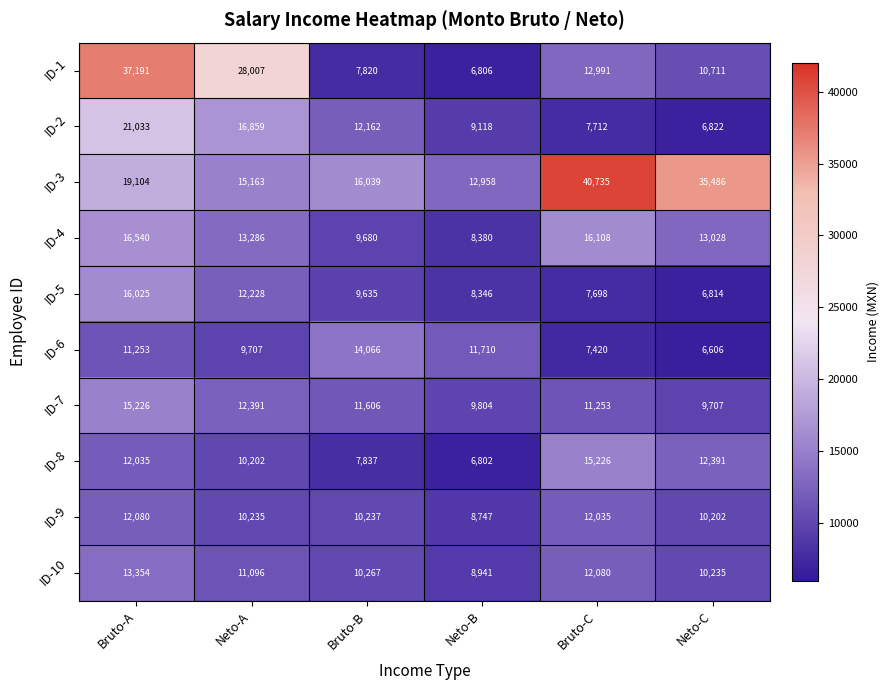

The value of ID-9 at Neto-A is 4331. True or false?

False